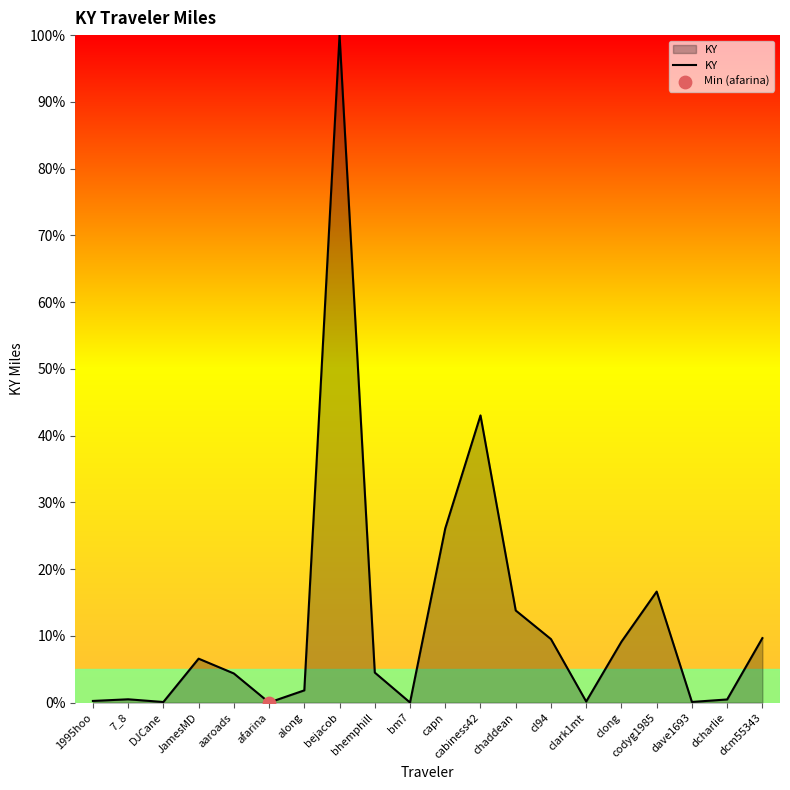

Between bhemphill and 7_8, which is larger?

bhemphill